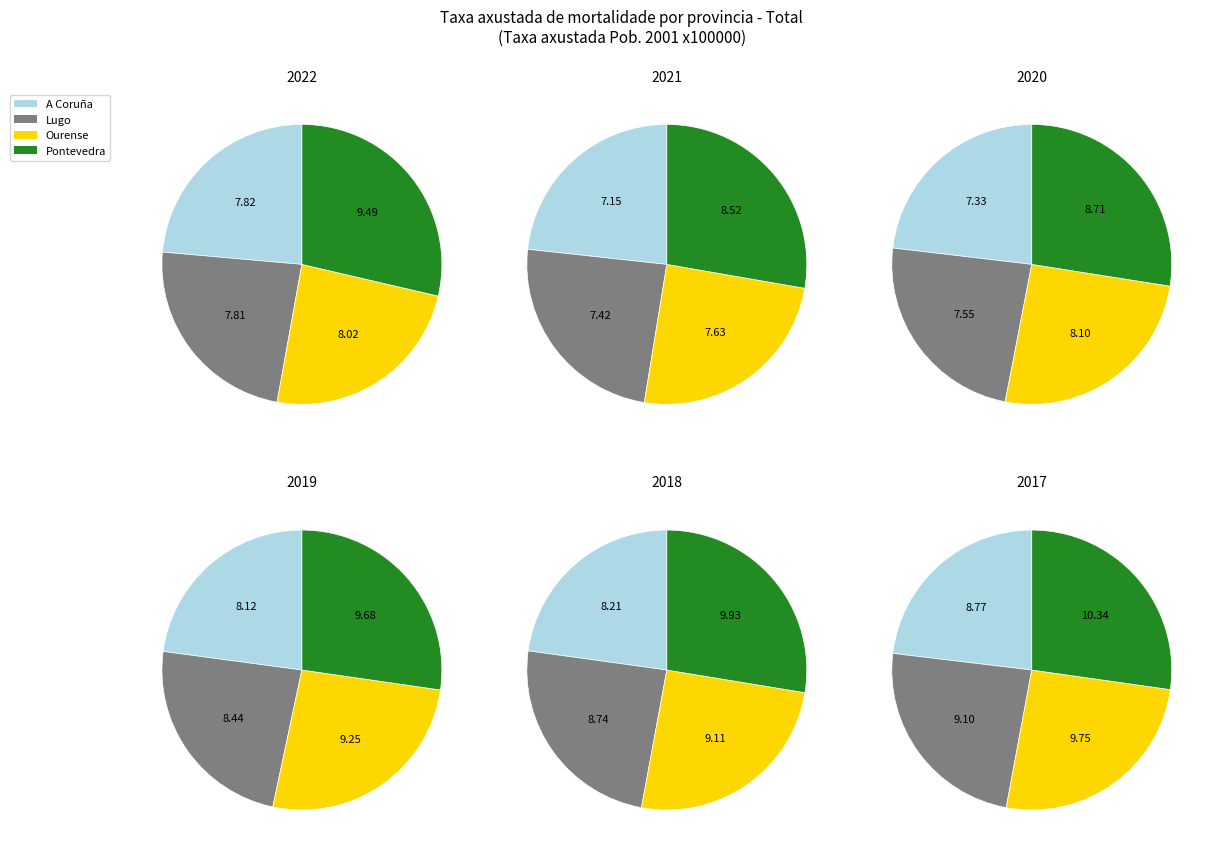

To the nearest percent, what is the combined percentage of Lugo and A Coruña?

47%